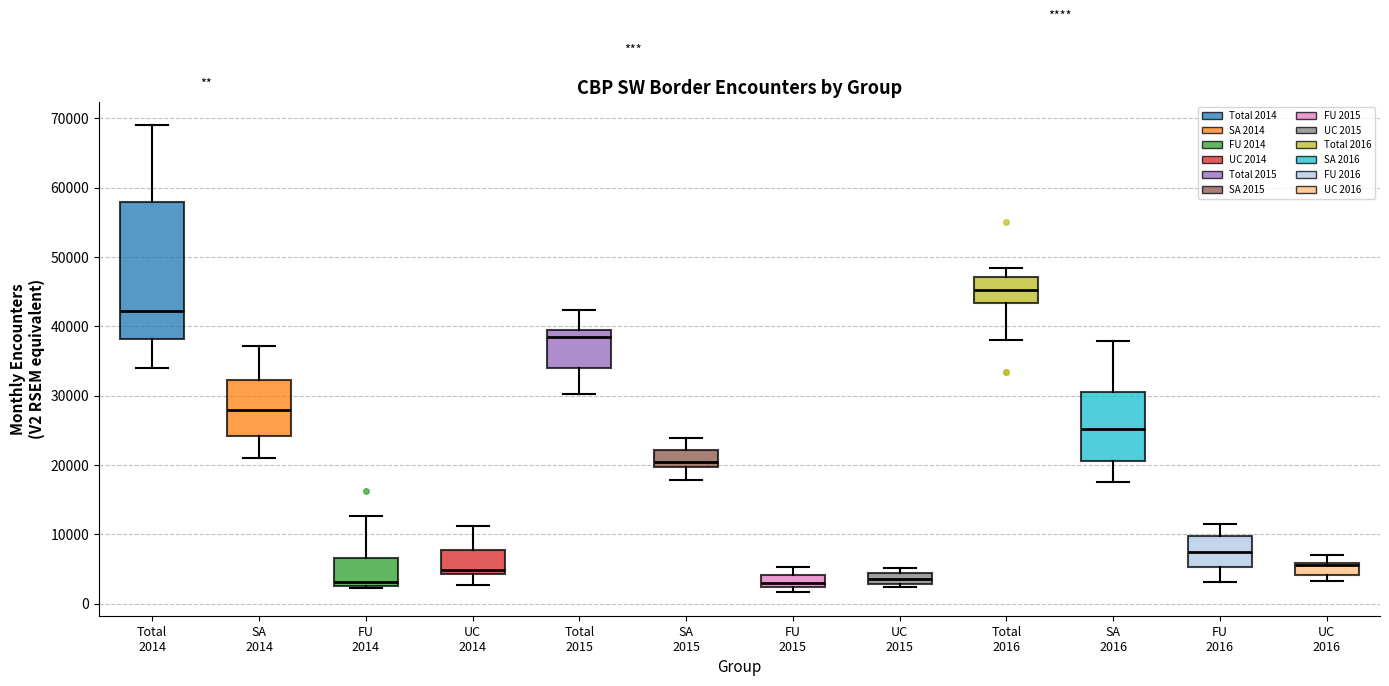

Where does the lower whisker of the box for Total 2016 end on the y-axis? The values are not printed on the chart, so give them approximately, as read against the axis.

38000